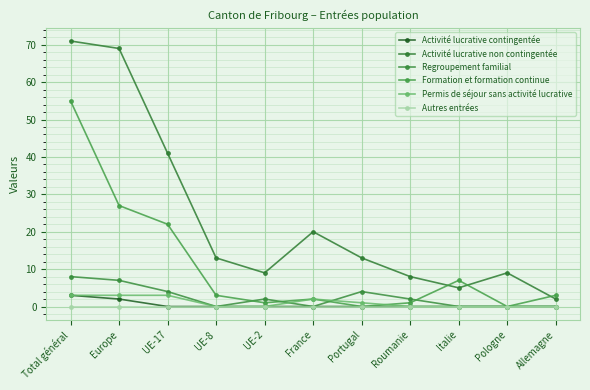

At which label does Formation et formation continue reach its peak?

Total général